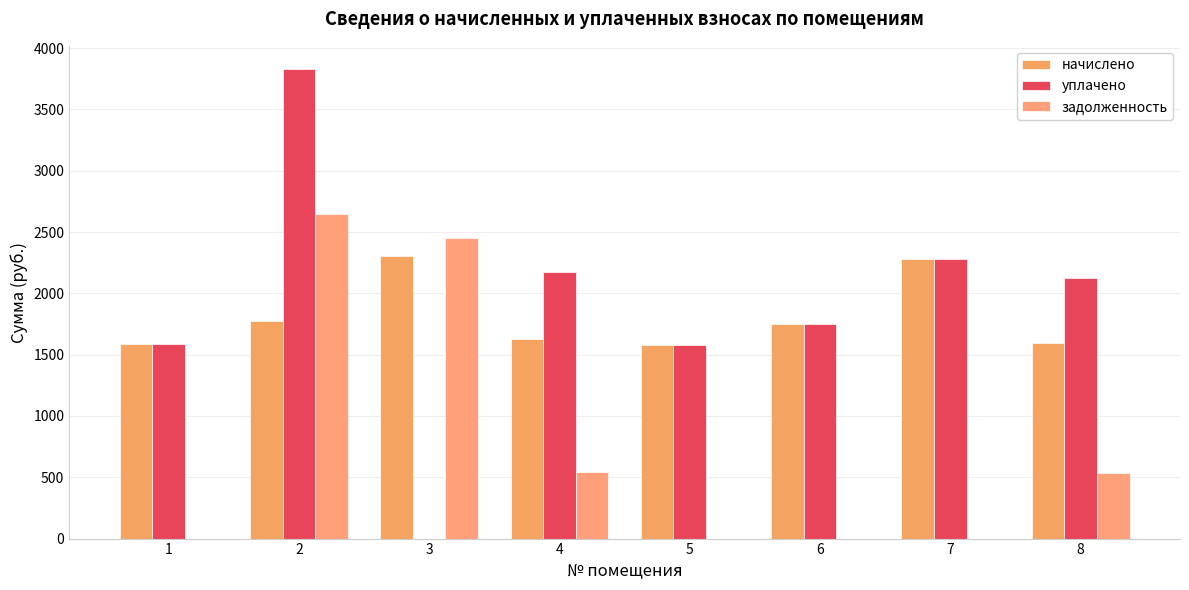

Are the bars horizontal?

No